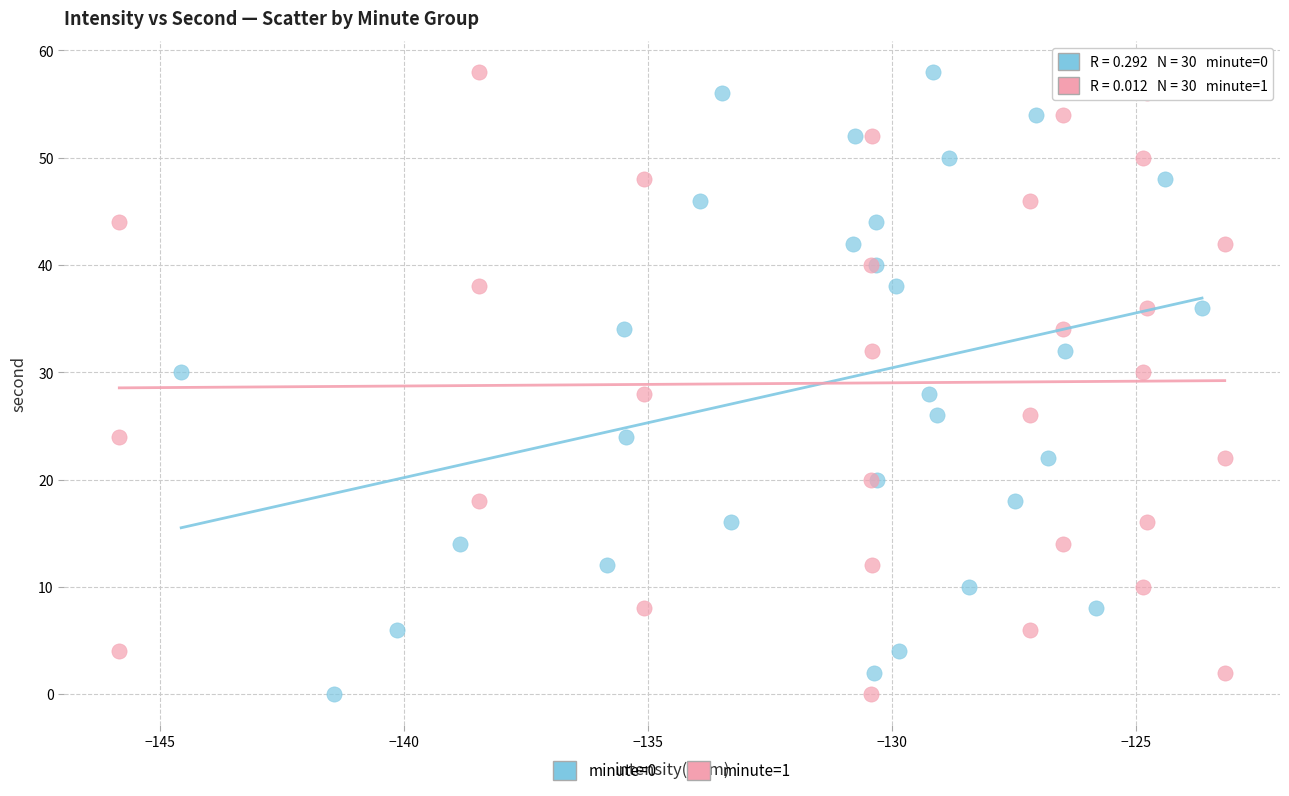

What are all the series names shown in the legend?

minute=0, minute=1